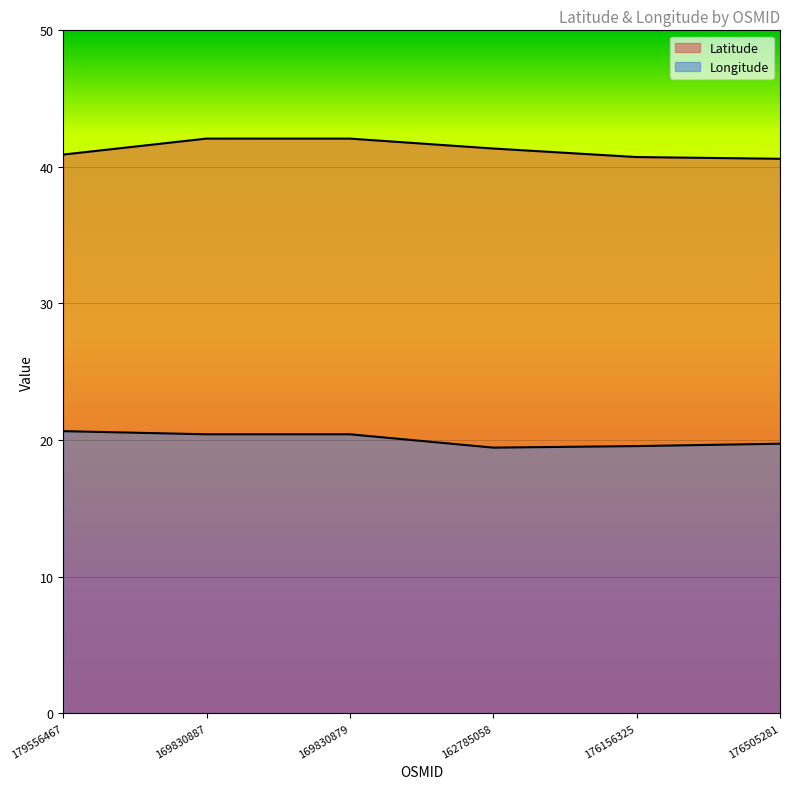

The value of Longitude at 169830887 is 20.4. True or false?

True